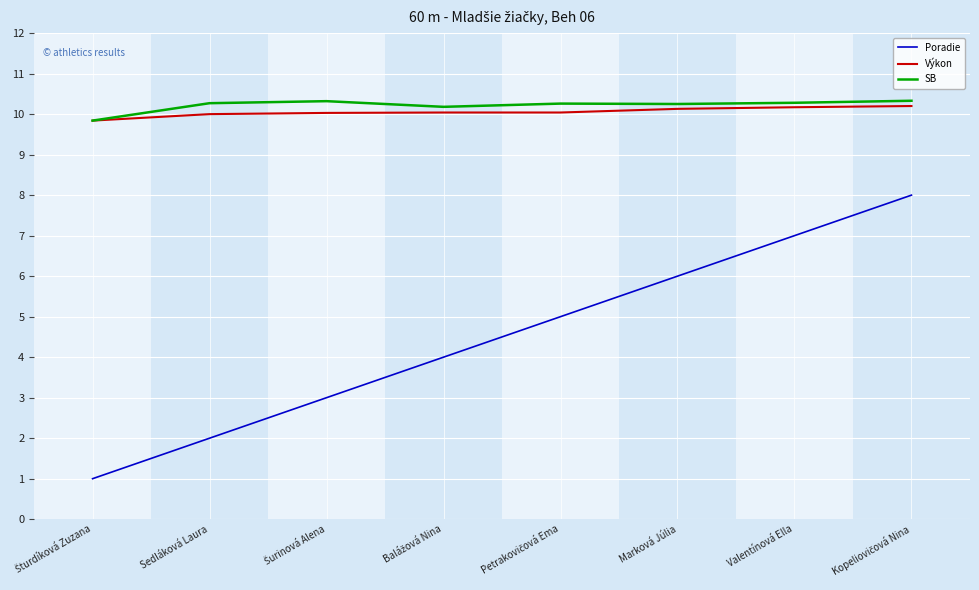

At how many categories does at least one series exceed 1?

8